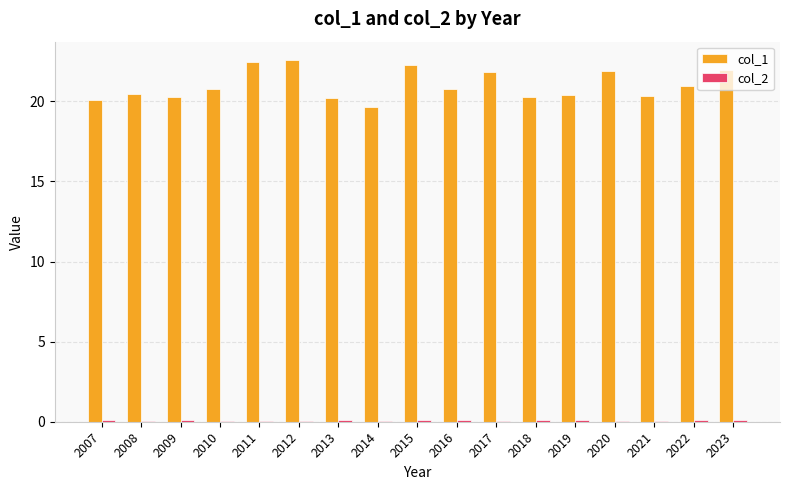

What is the sum of the col_1 values at 2020 and 2023?

43.8